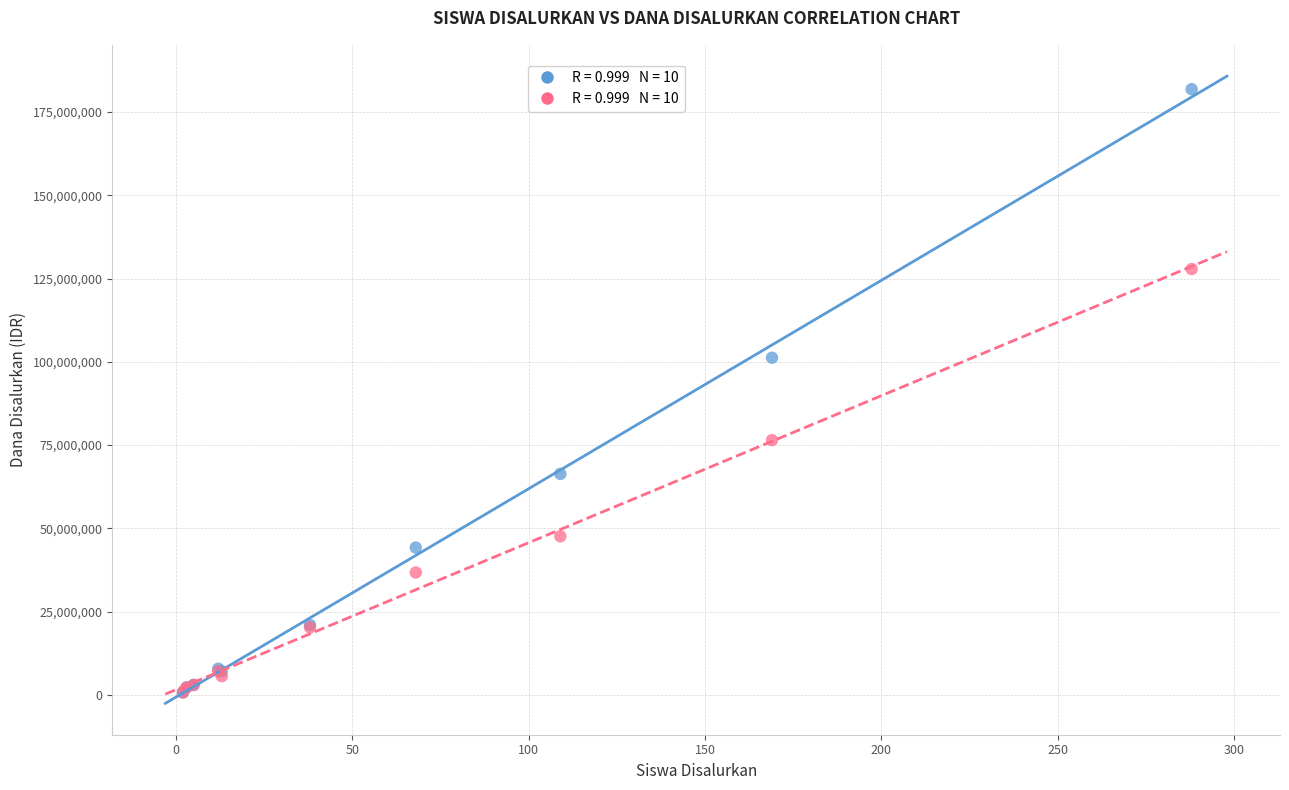

Across all series, what Y value is closest to 91312500?

101250000